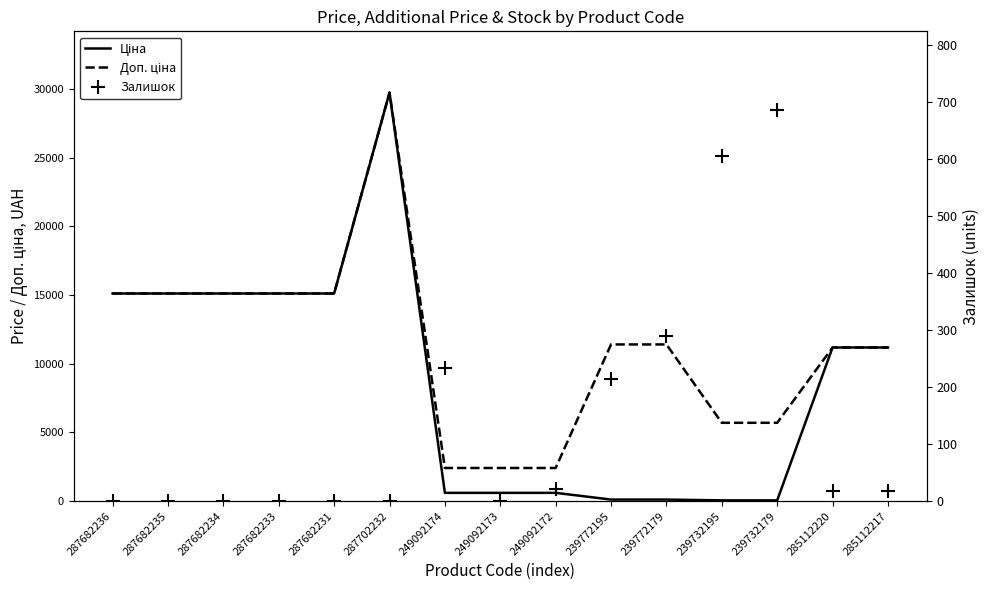

Rank the series by their average value, from lowest to highest.

Залишок, Ціна, Доп. ціна